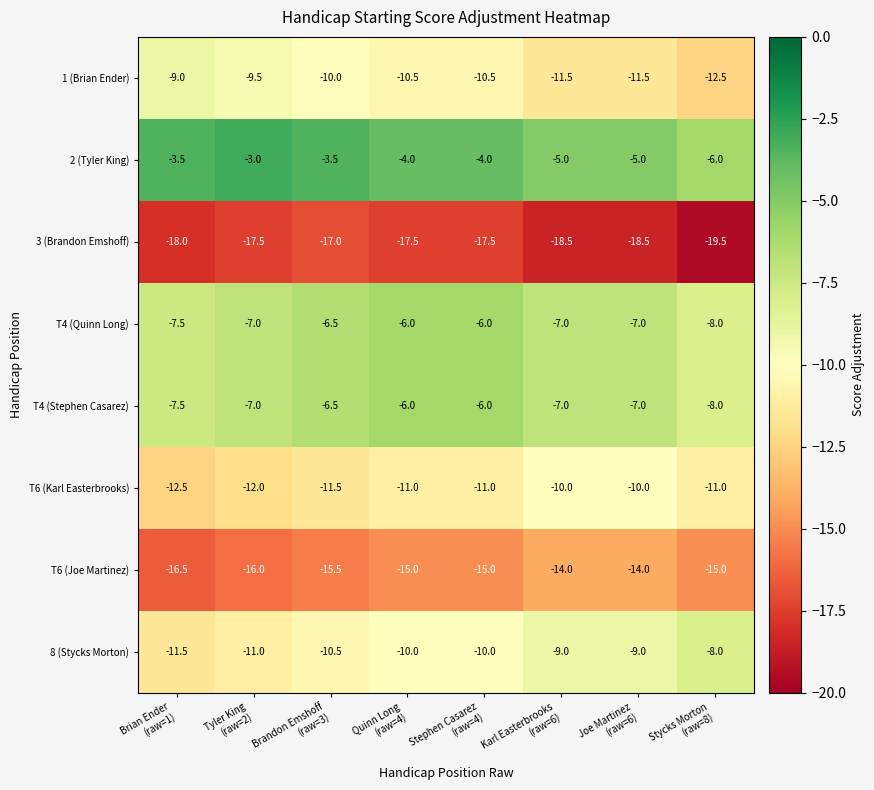

Which series has the largest total across all categories?

2 (Tyler King)